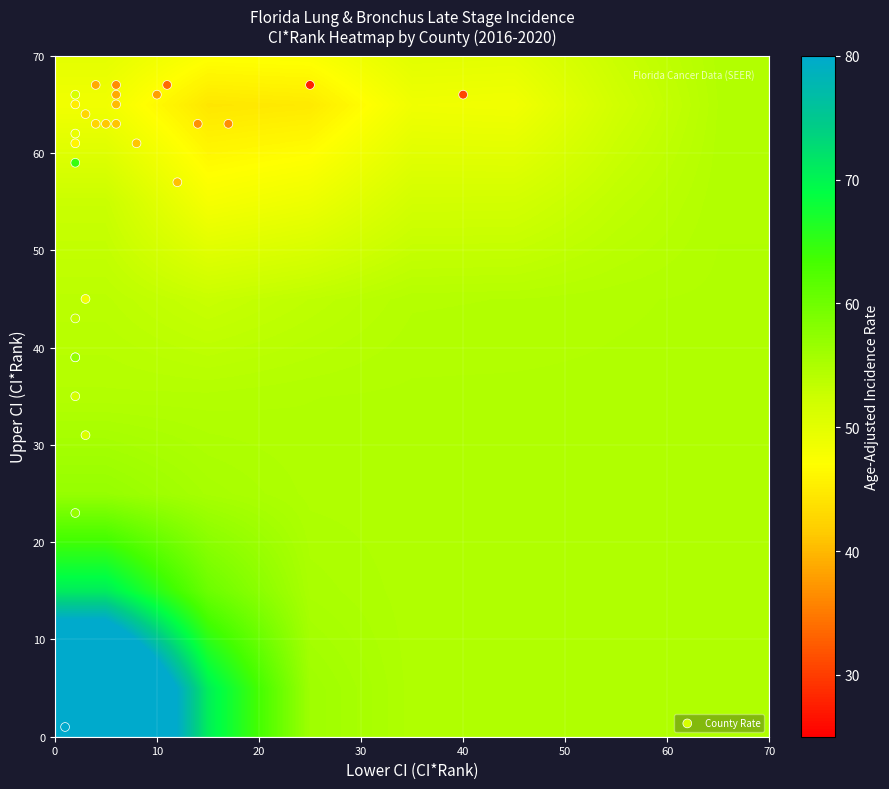

At which category is the sum across all series the highest?

26